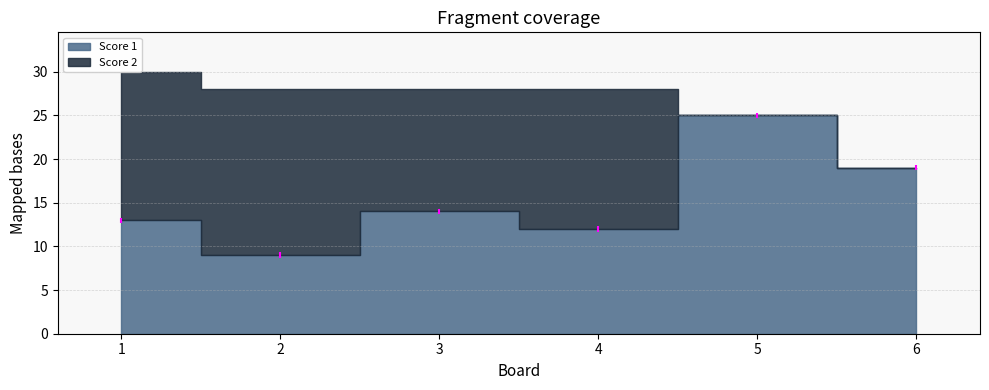

What is the value of the Score 1 point at the 3rd from the left?

14